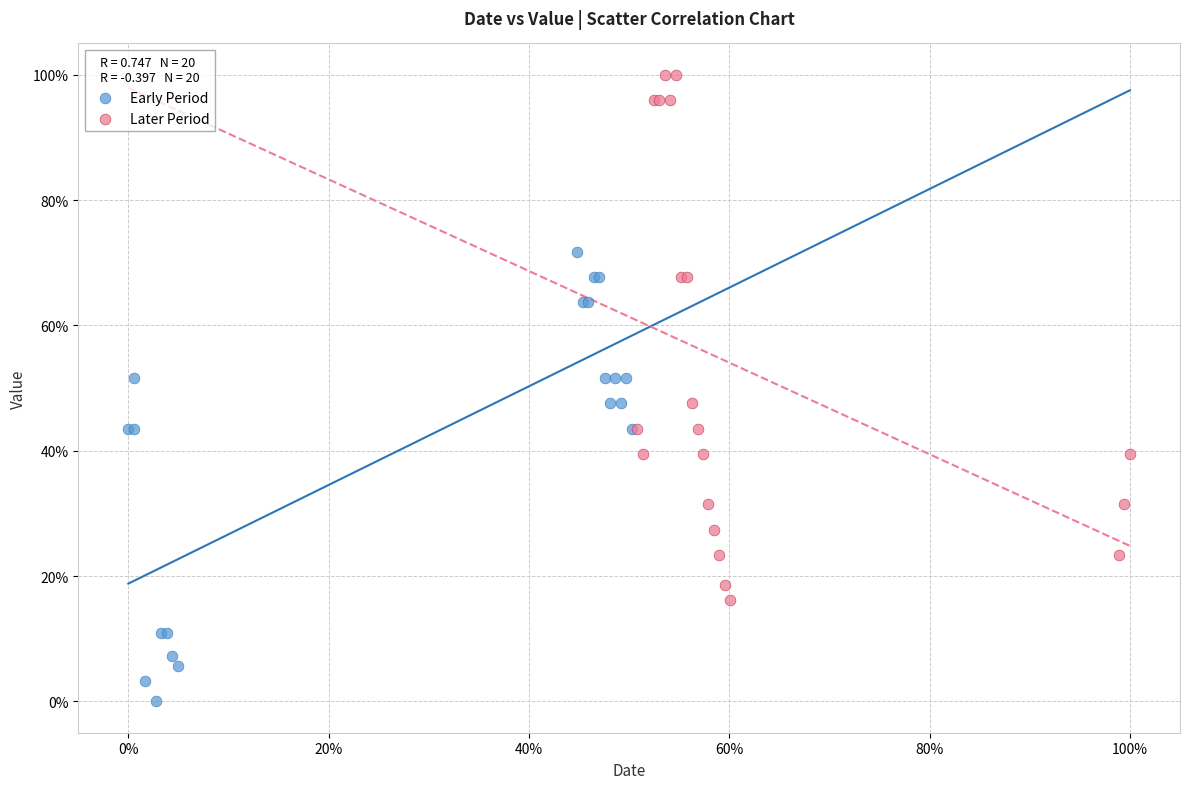

What are all the series names shown in the legend?

Early Period, Later Period